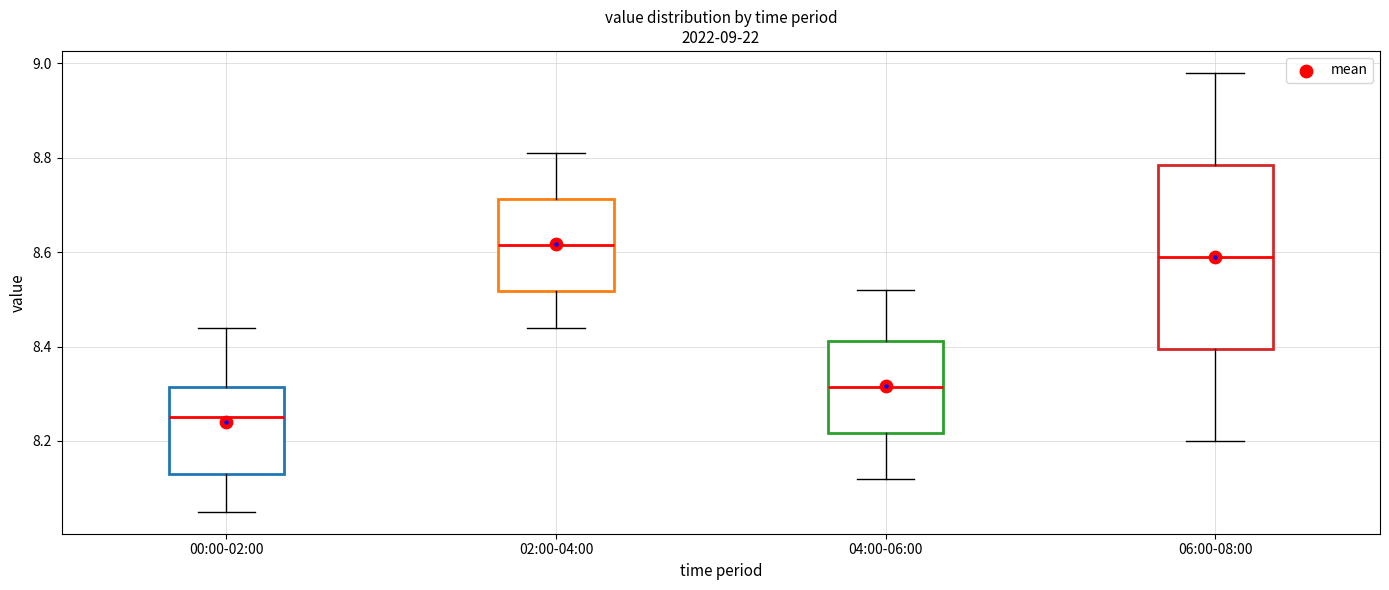

Which box's median line is the highest?

02:00-04:00